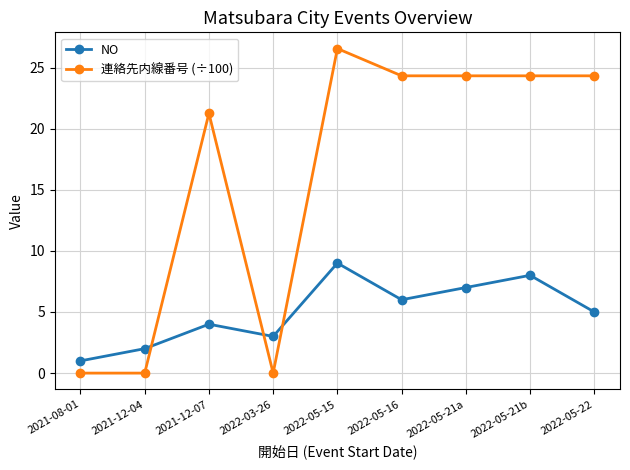

True or false: 連絡先内線番号 (÷100) and NO cross at least once.

True